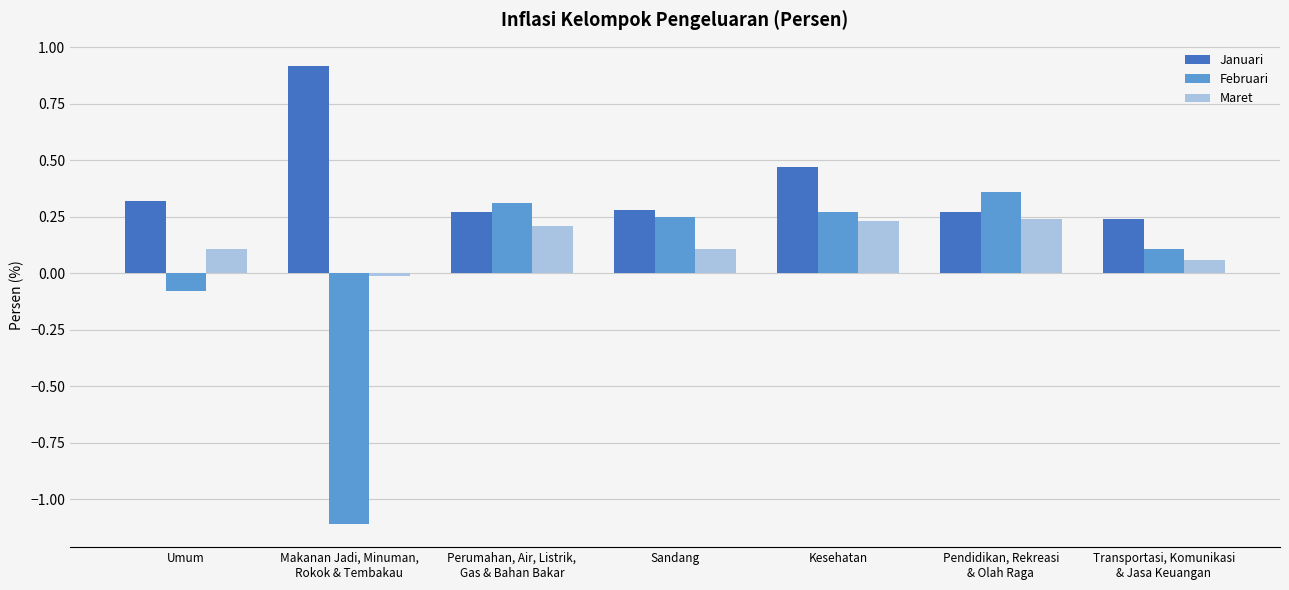

What position from the right is Umum?

7